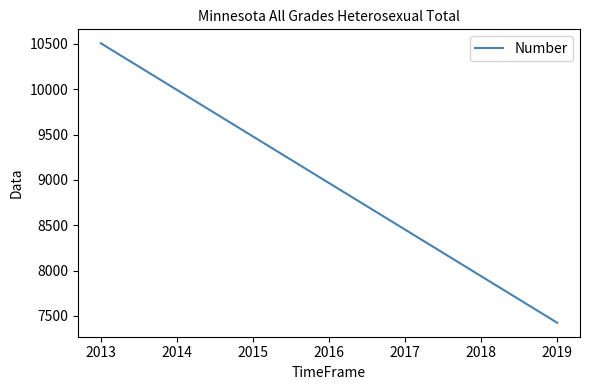

What is the minimum value shown in the chart?

7425